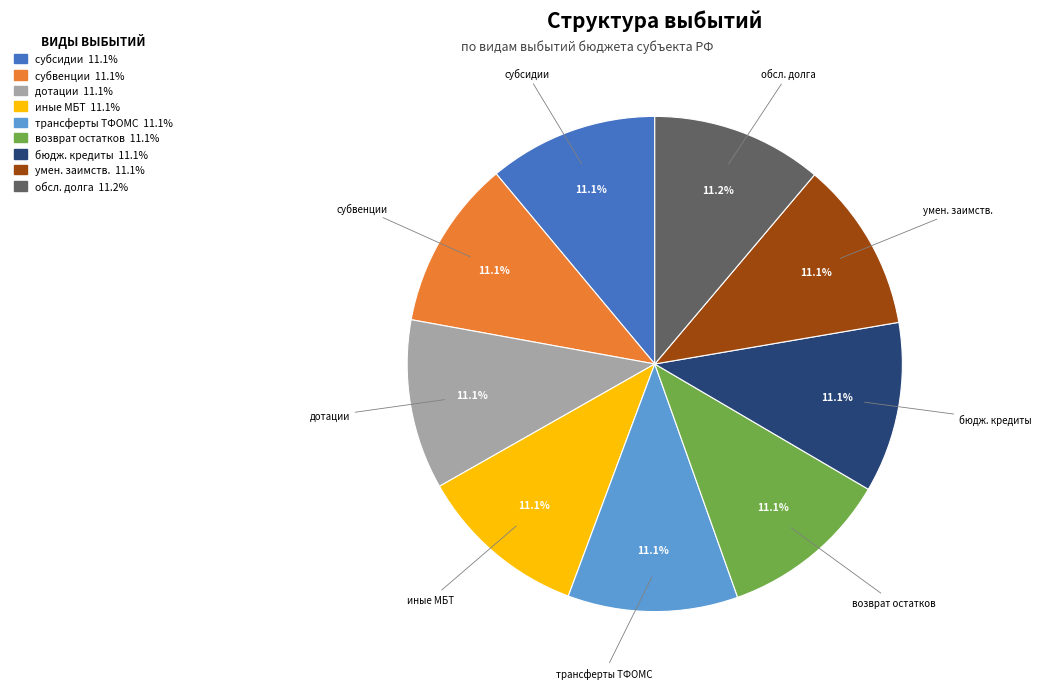

Does any single category account for the majority?

No